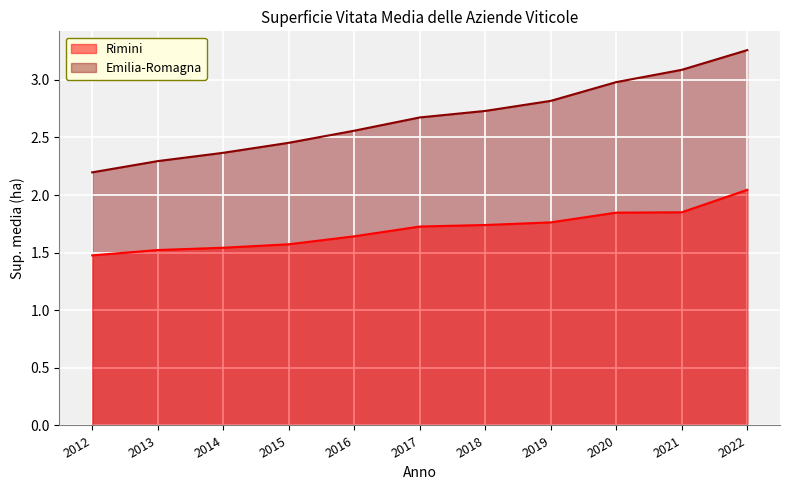

True or false: Rimini and Emilia-Romagna intersect in this chart.

False